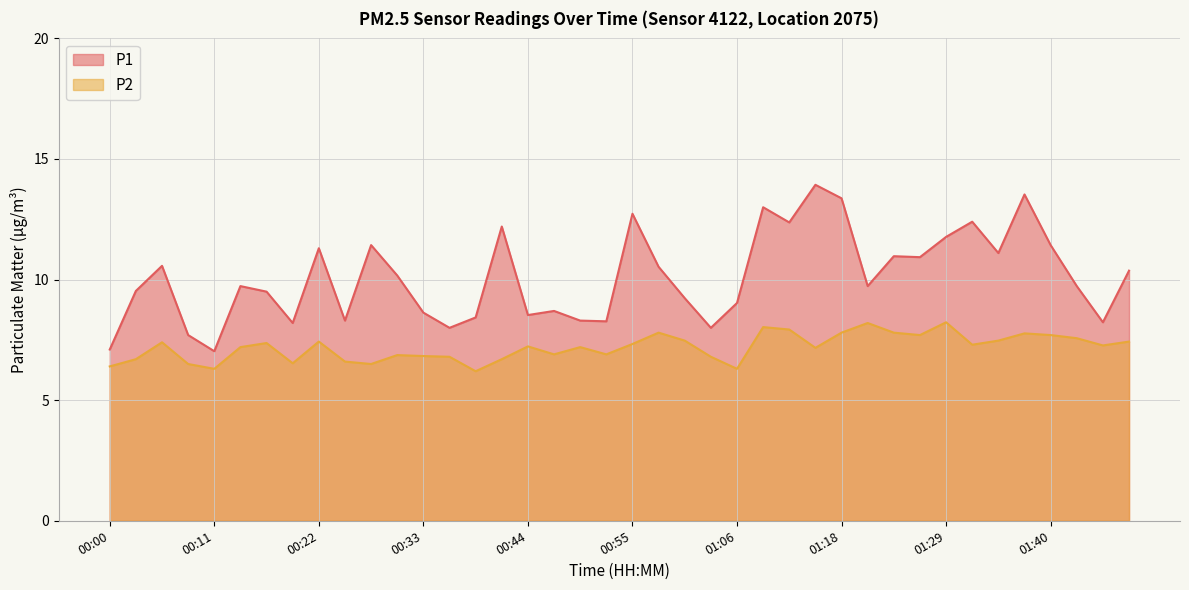

What is the difference between the second highest and minimum values in the P2 series?

2.0